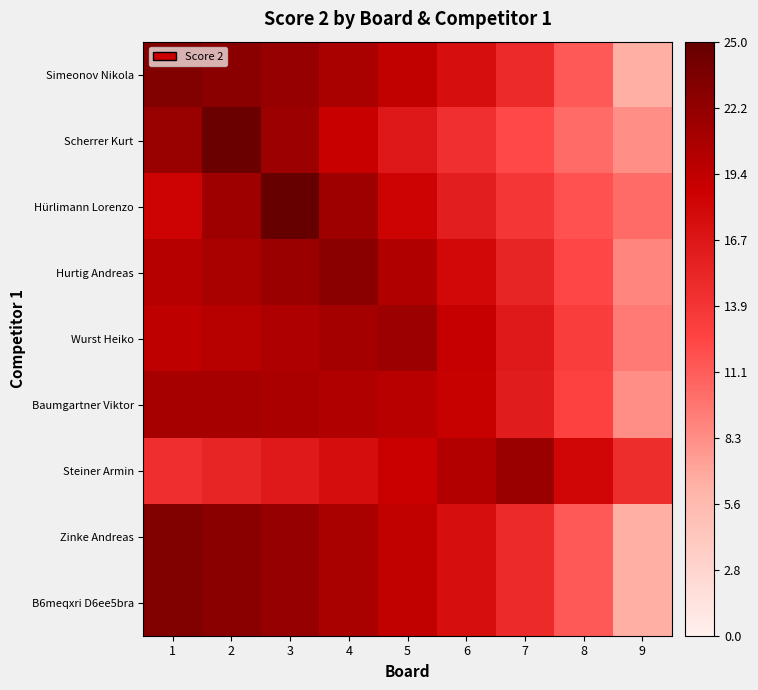

What is the minimum value shown in the chart?

6.5